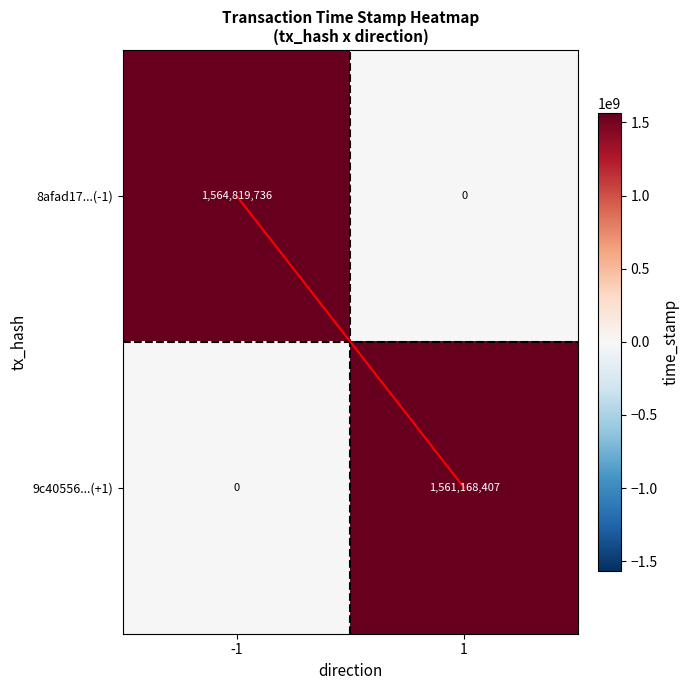

What is the greatest value displayed?

1564819736